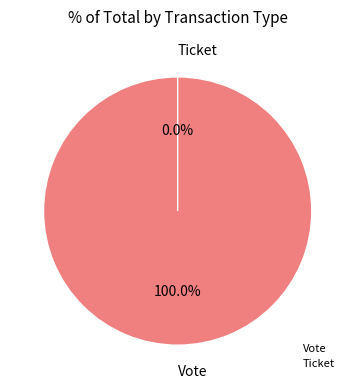

Is the sum of Ticket and Vote greater than half?

Yes